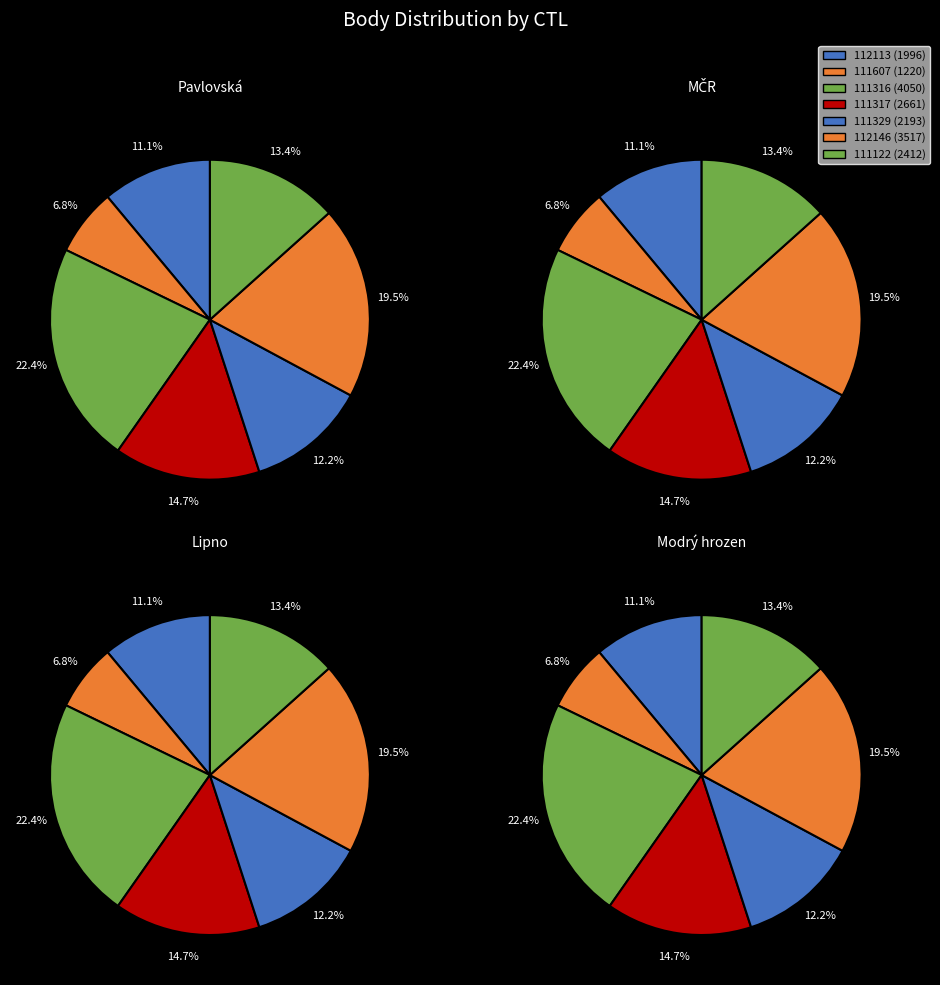

Is there a majority slice in this chart?

No